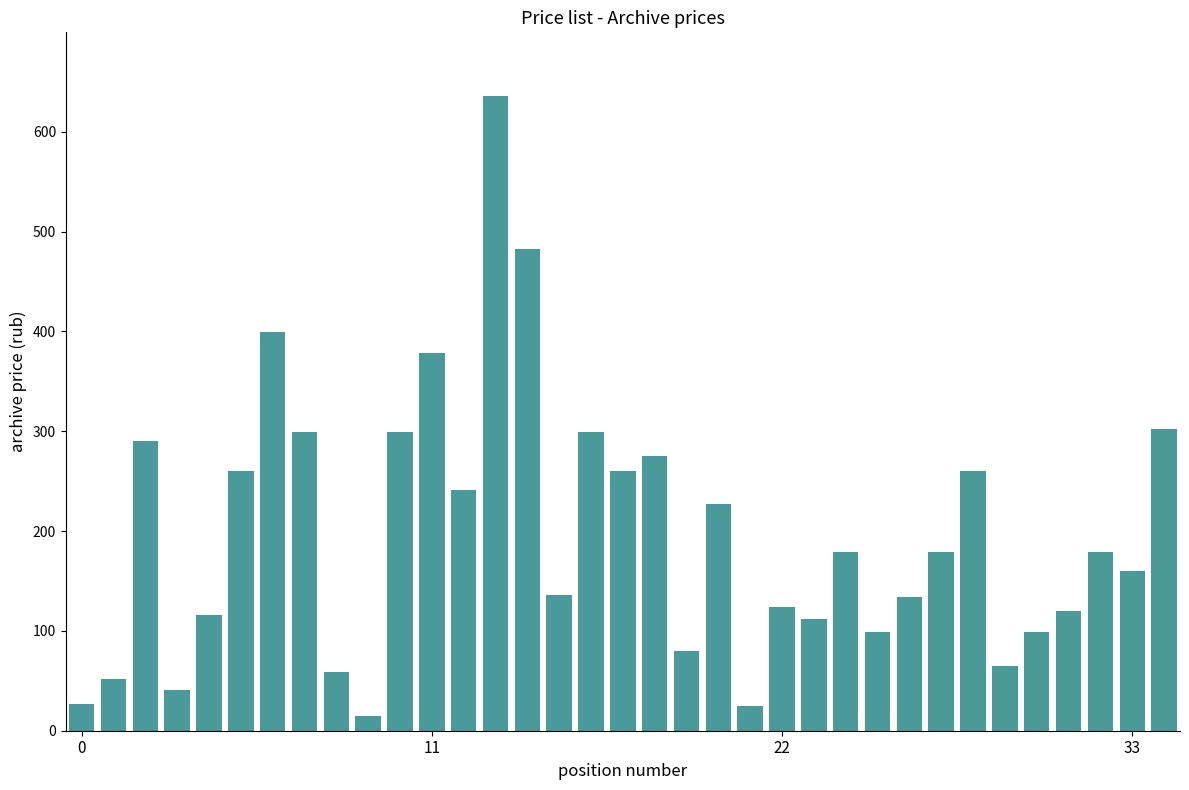

What is the average value?

197